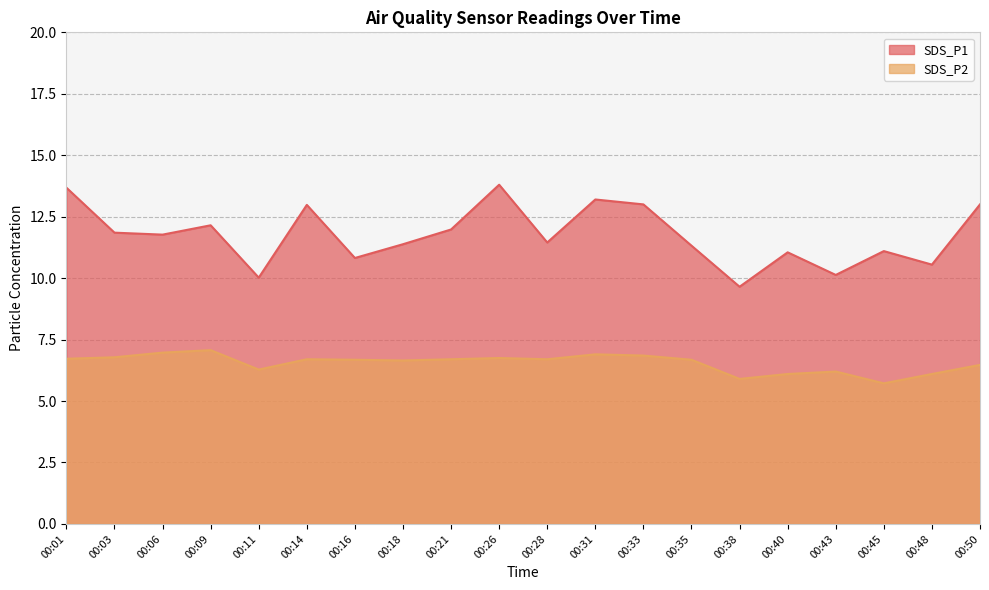

What is the spread (max minus min) of values at 00:18?

4.7